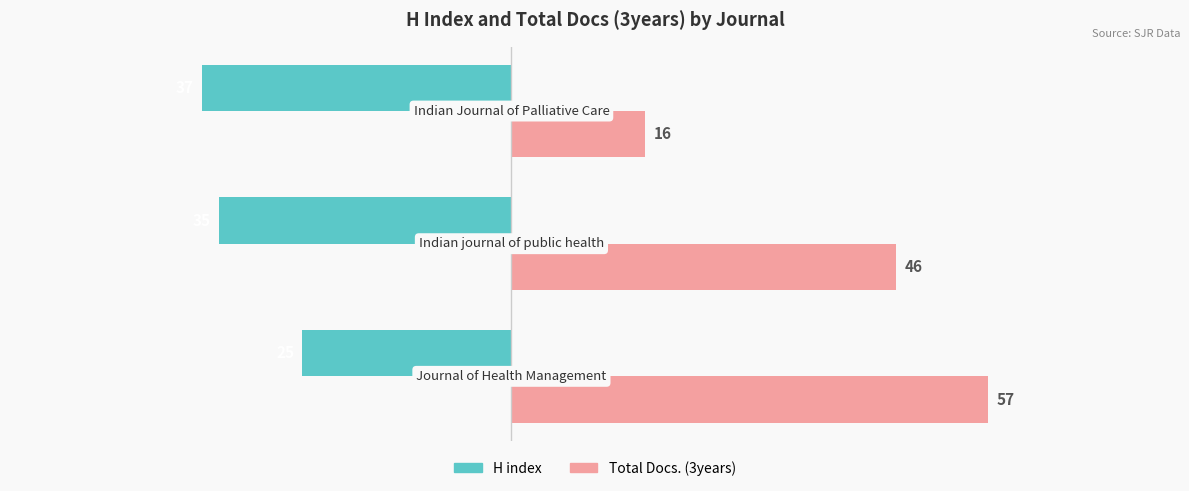

What is the maximum value for Total Docs. (3years)?

57